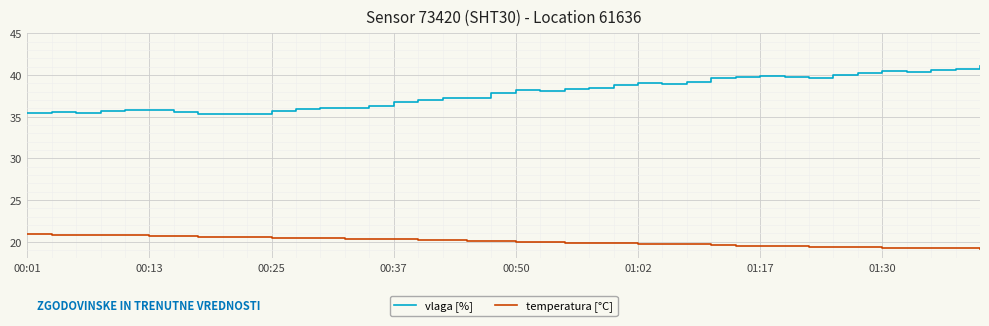

Which series has the largest total across all categories?

vlaga [%]